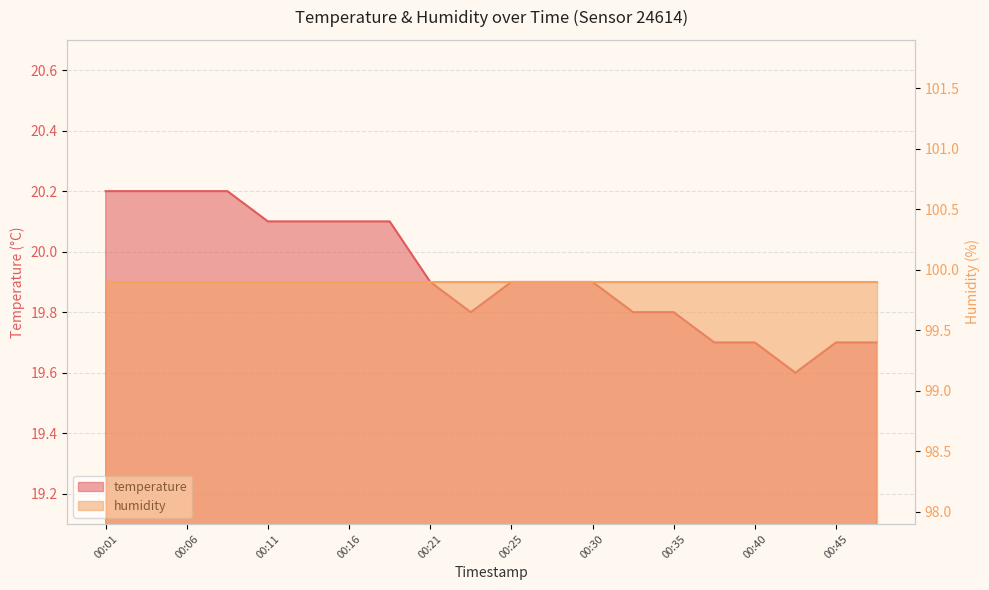

What is the minimum value shown in the chart?

19.6